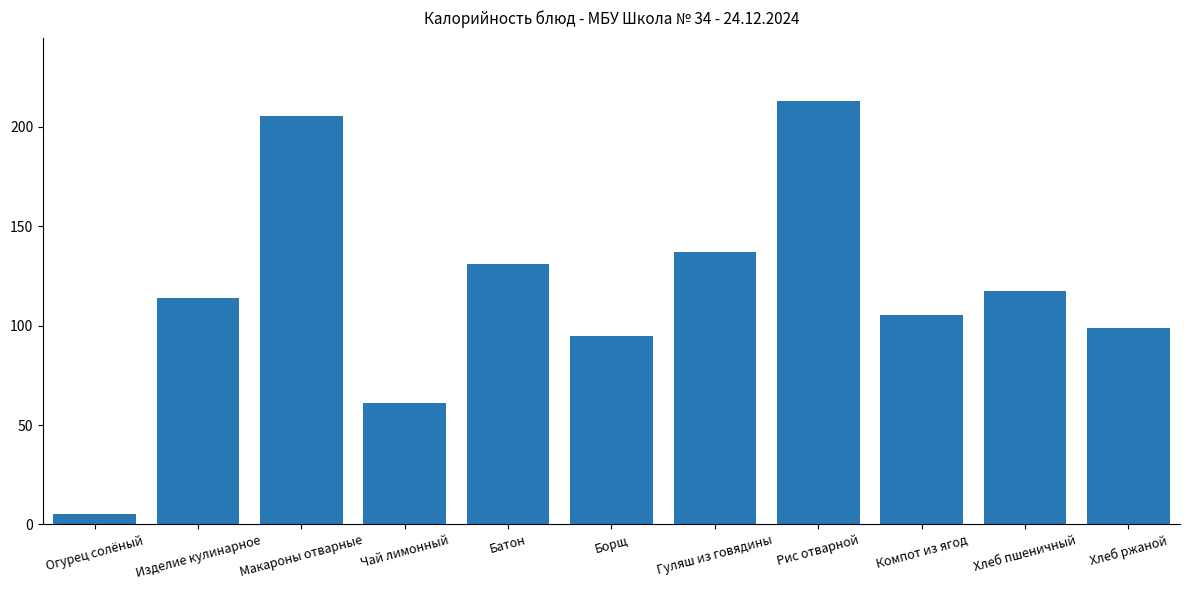

The chart shows a value of 306.7 at Макароны отварные. True or false?

False